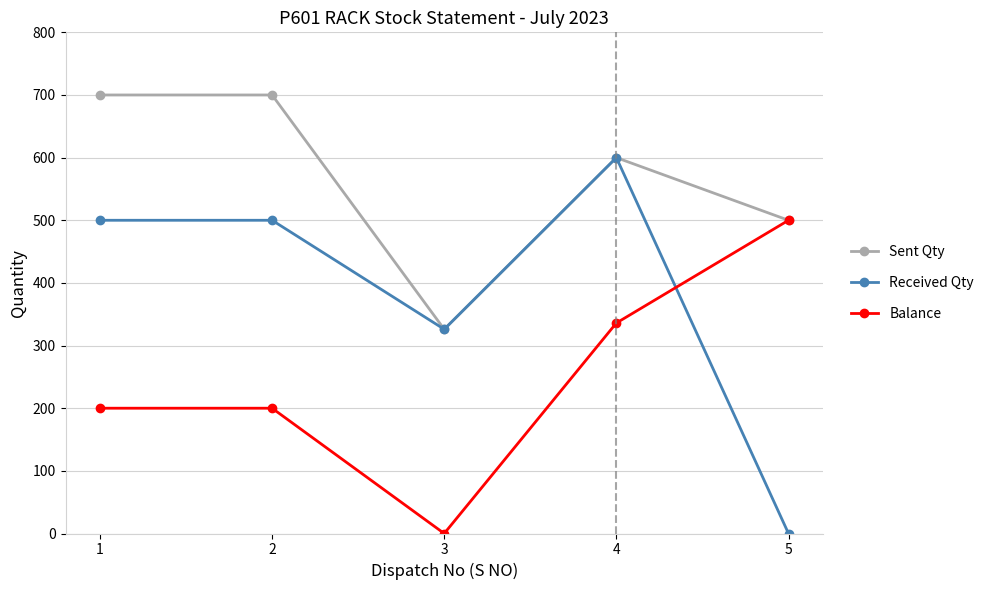

What is the maximum value for Received Qty?

600